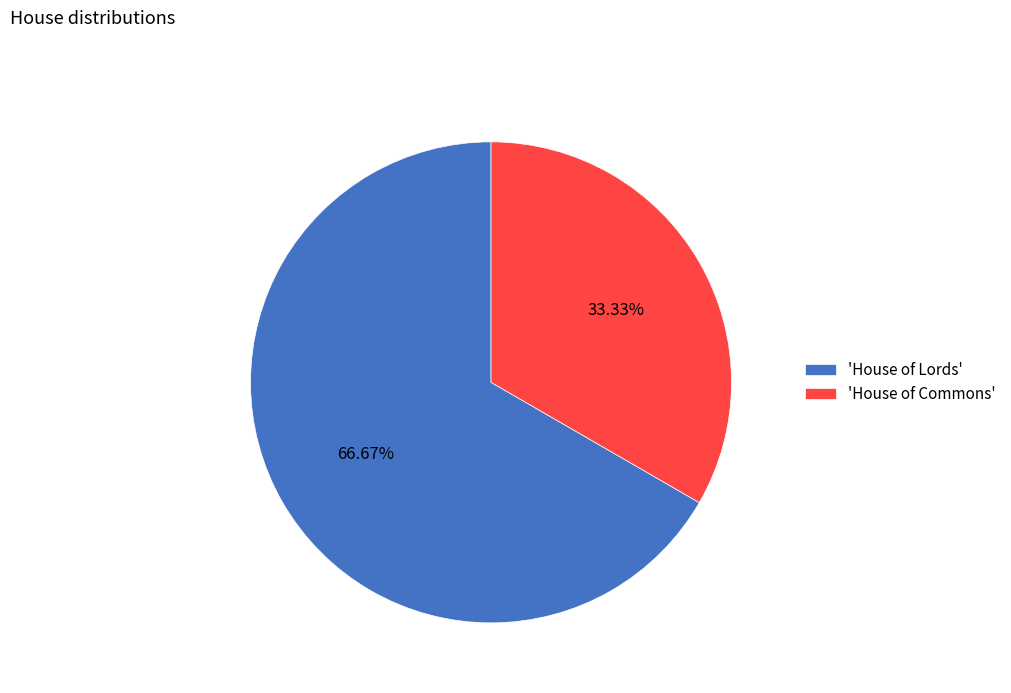

Between 'House of Lords' and 'House of Commons', which is larger?

'House of Lords'